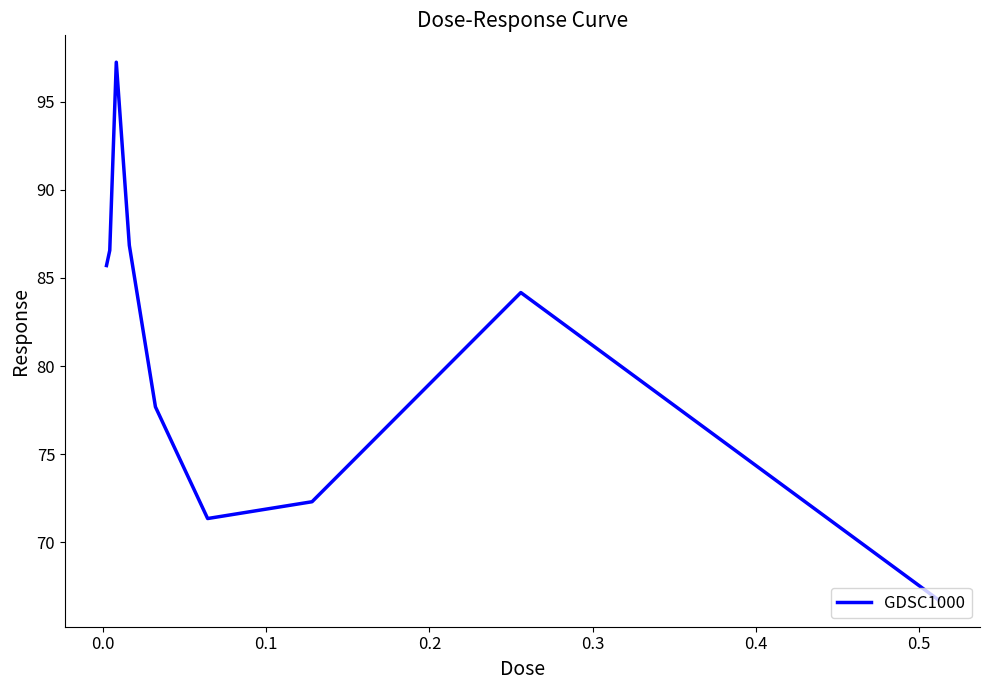

What is the smallest value displayed?

66.7